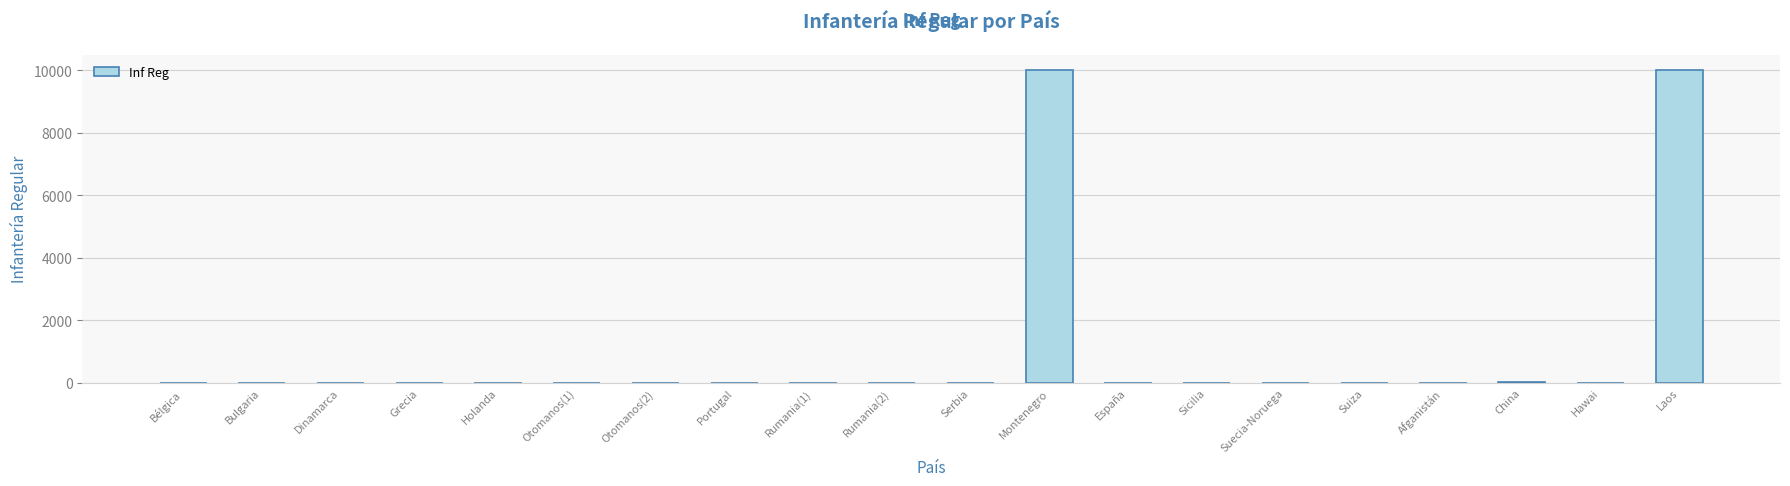

True or false: the data shows 5097 at Laos.

False